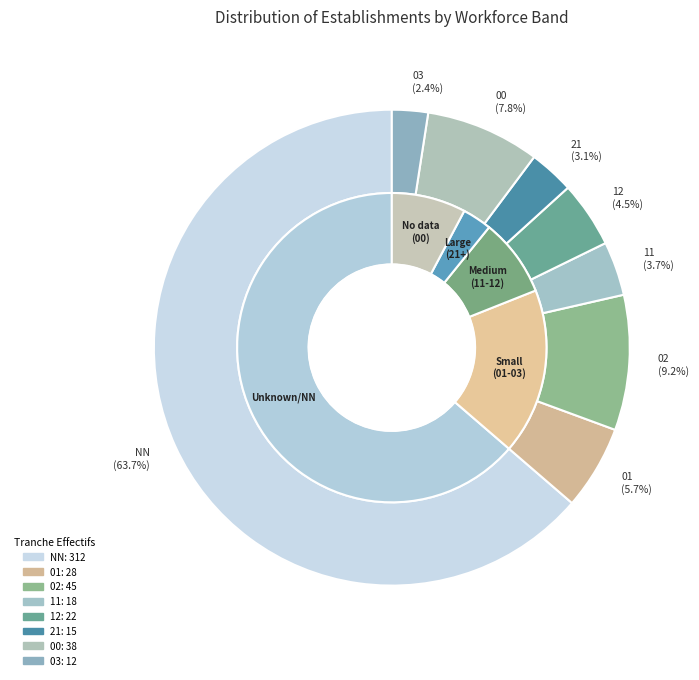

What is the majority slice?

NN